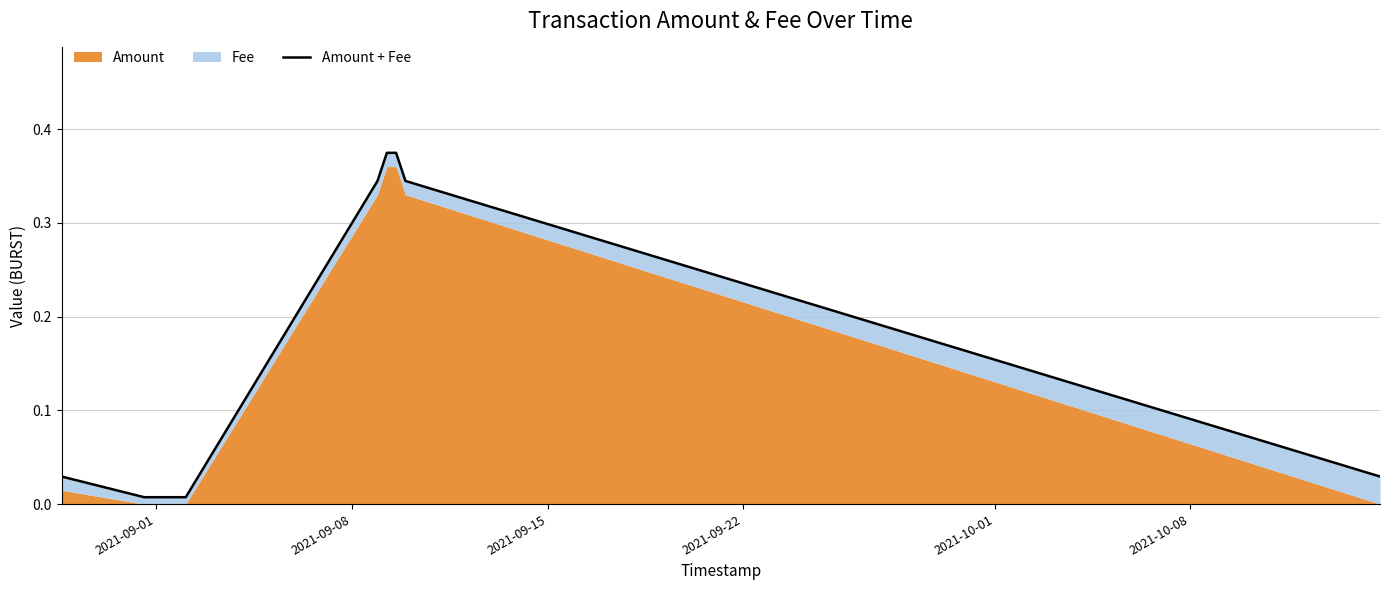

True or false: the data has more than 0 interior local peaks.

False